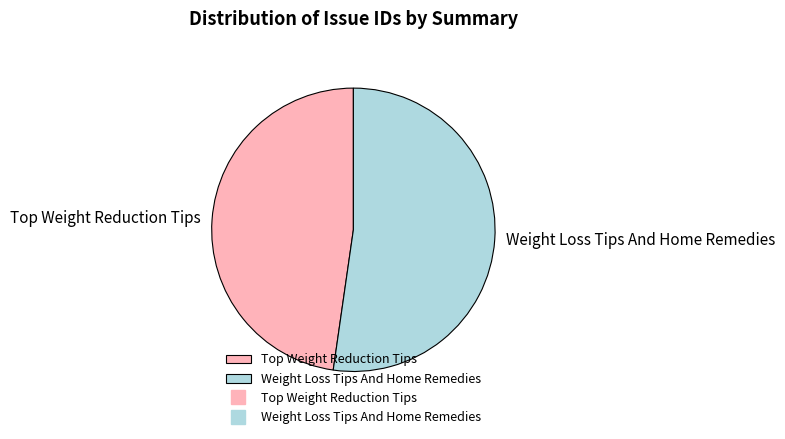

Which slice is the largest?

Weight Loss Tips And Home Remedies